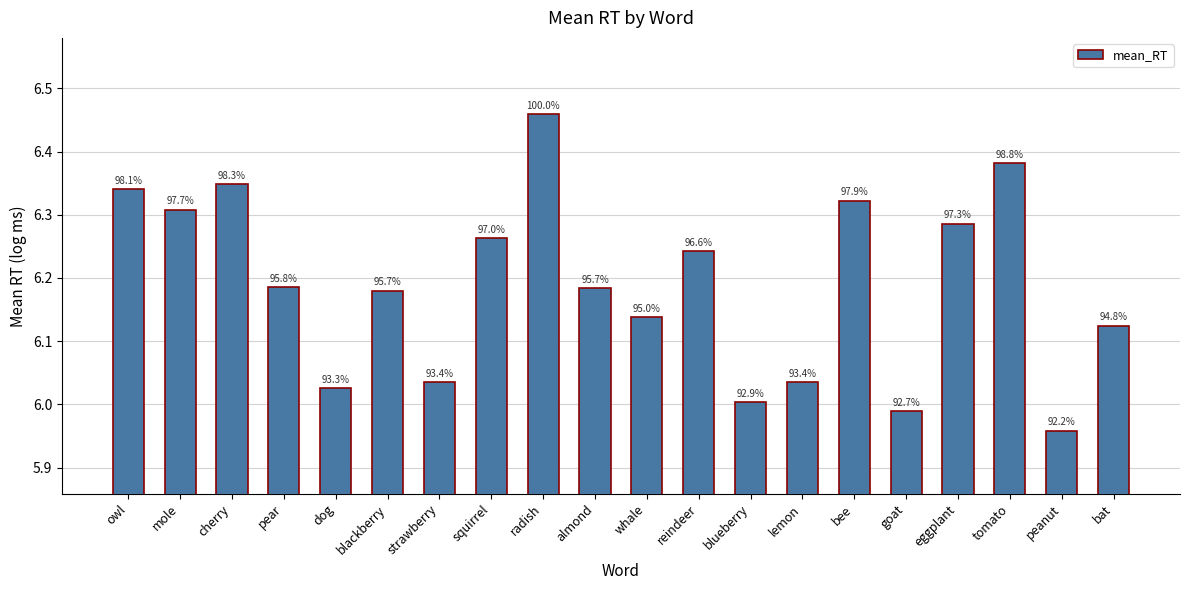

Does the chart contain any negative values?

No